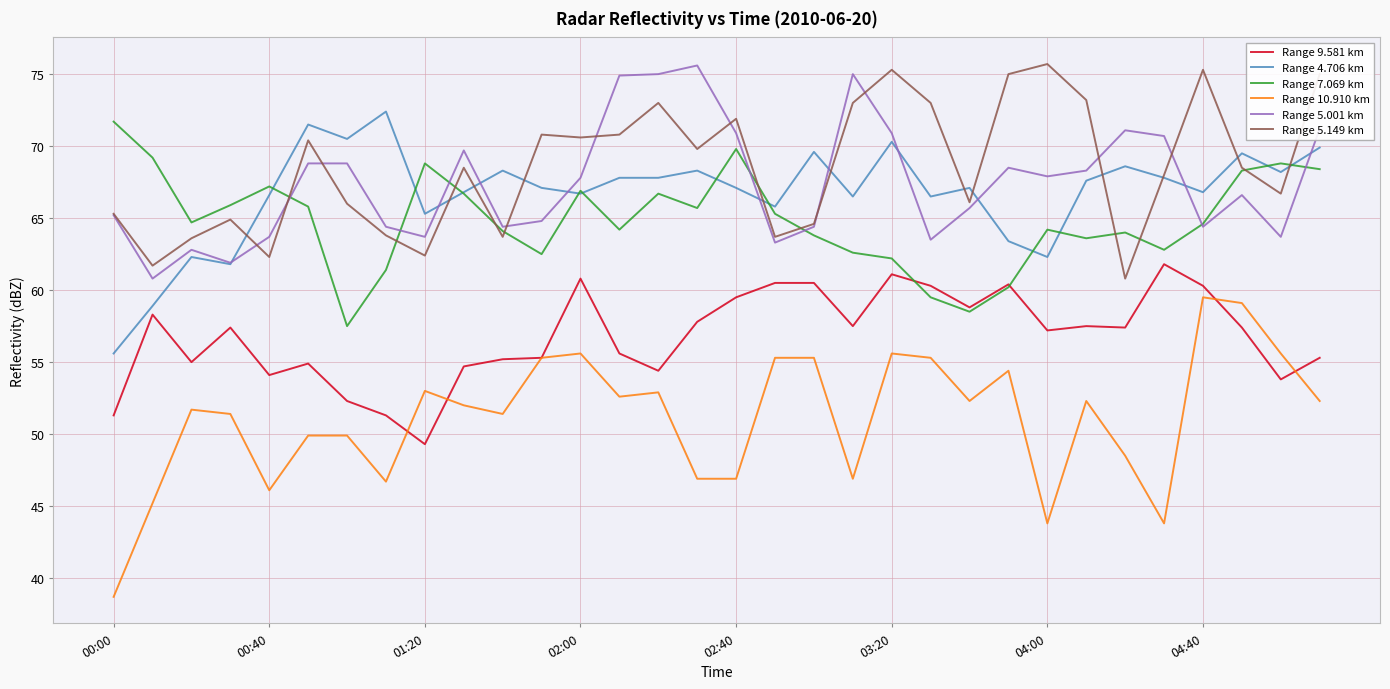

What is the difference between the maximum and minimum values in the Range 5.001 km series?

14.8